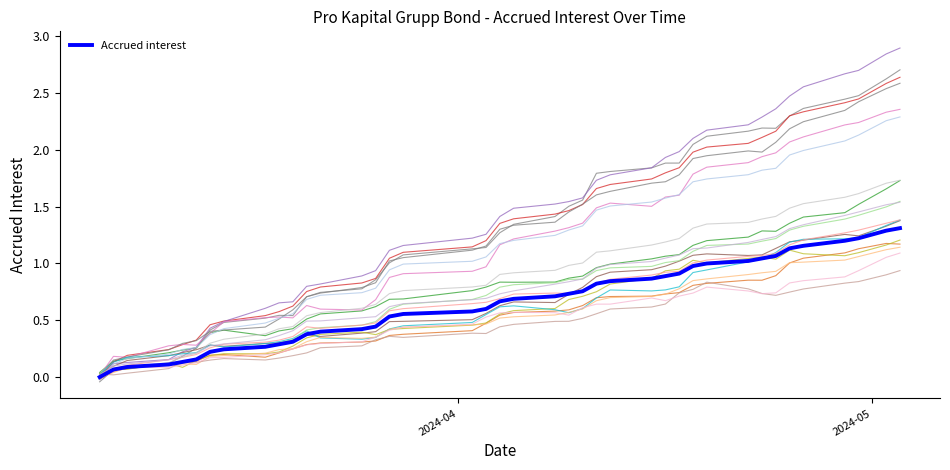

What is the difference between the maximum and minimum values?

1.3